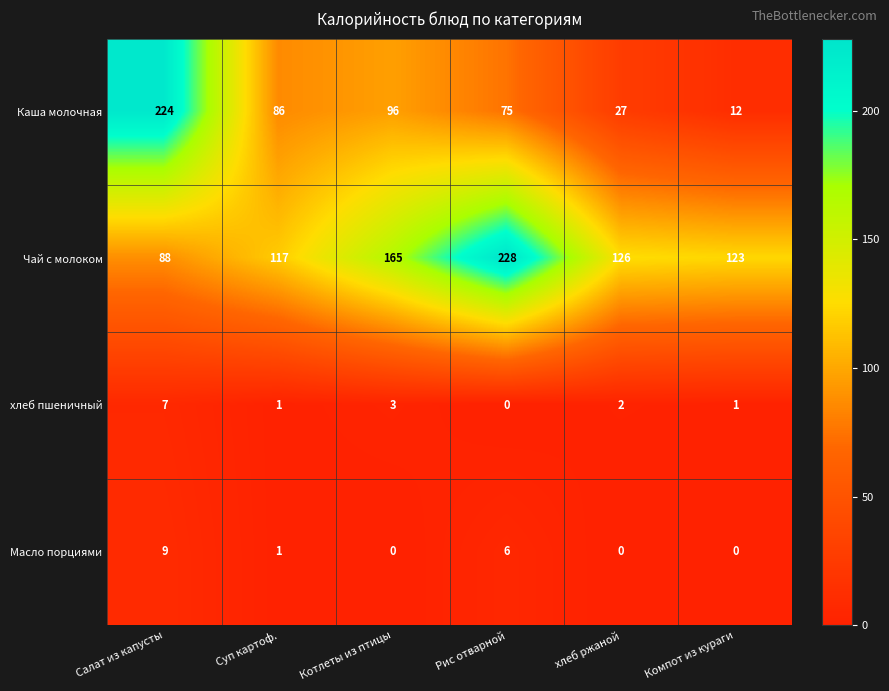

The Каша молочная series shows 9 at хлеб ржаной. True or false?

False